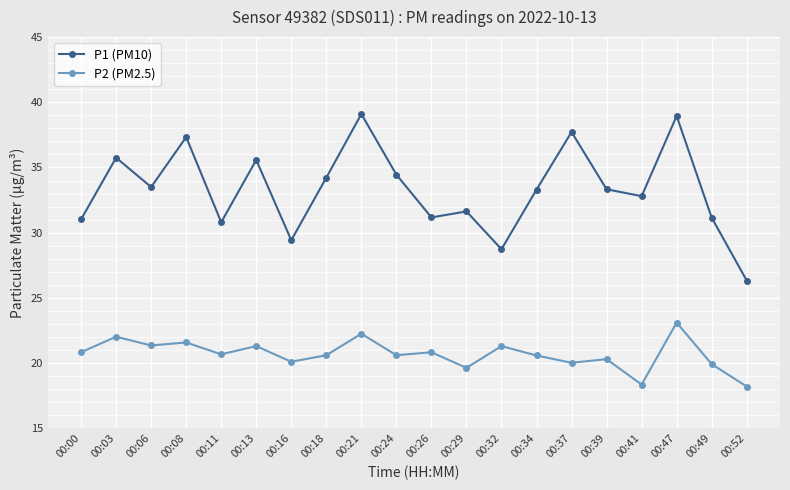

True or false: P1 (PM10) and P2 (PM2.5) cross at least once.

False